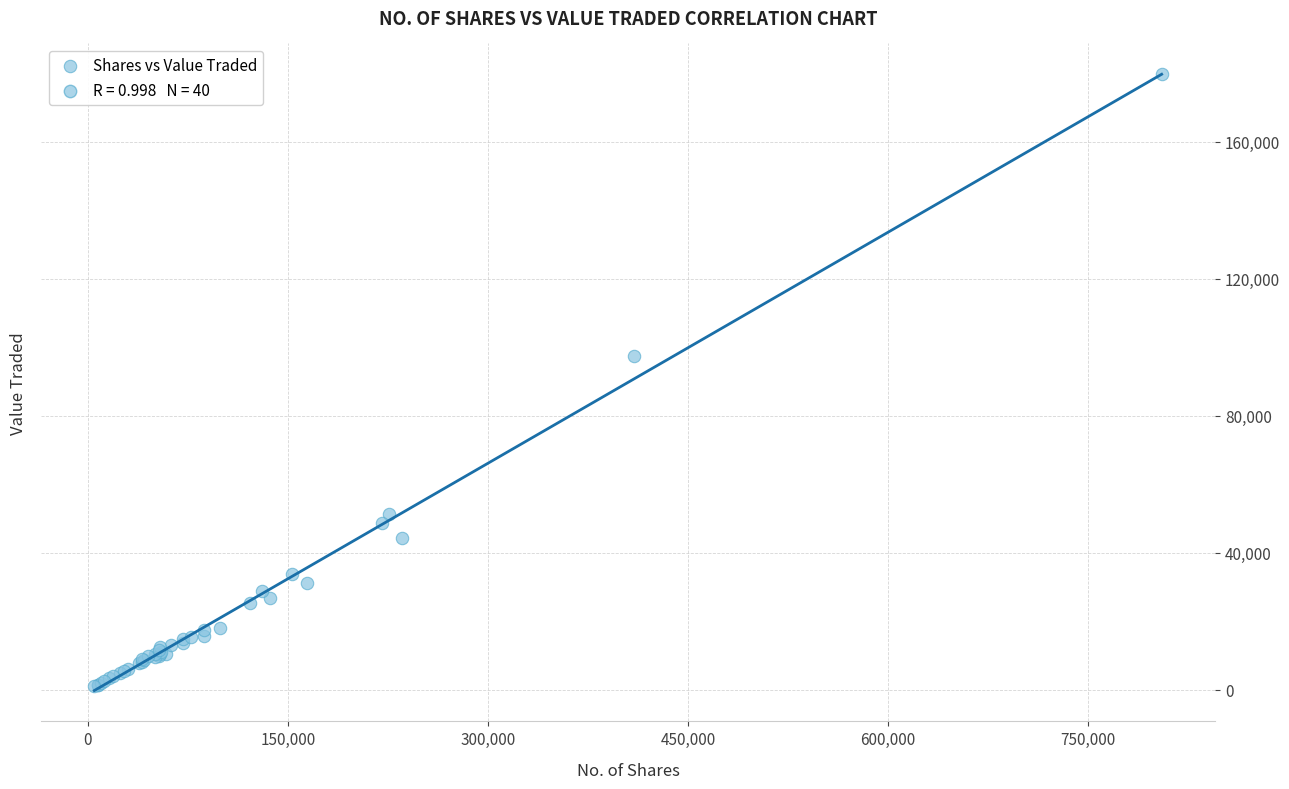

What Y value in the scatter plot is closest to 90348?

97331